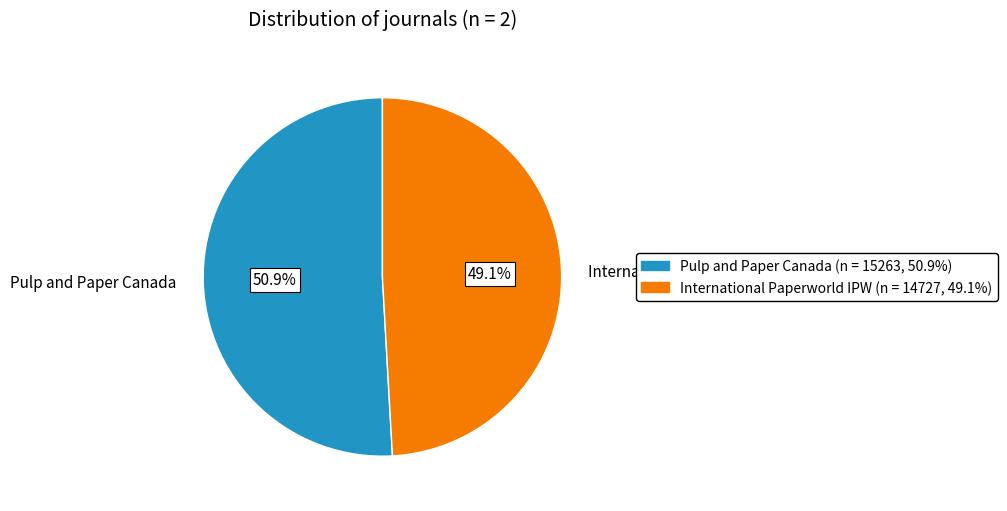

To the nearest percent, what is the combined percentage of Pulp and Paper Canada and International Paperworld IPW?

100%